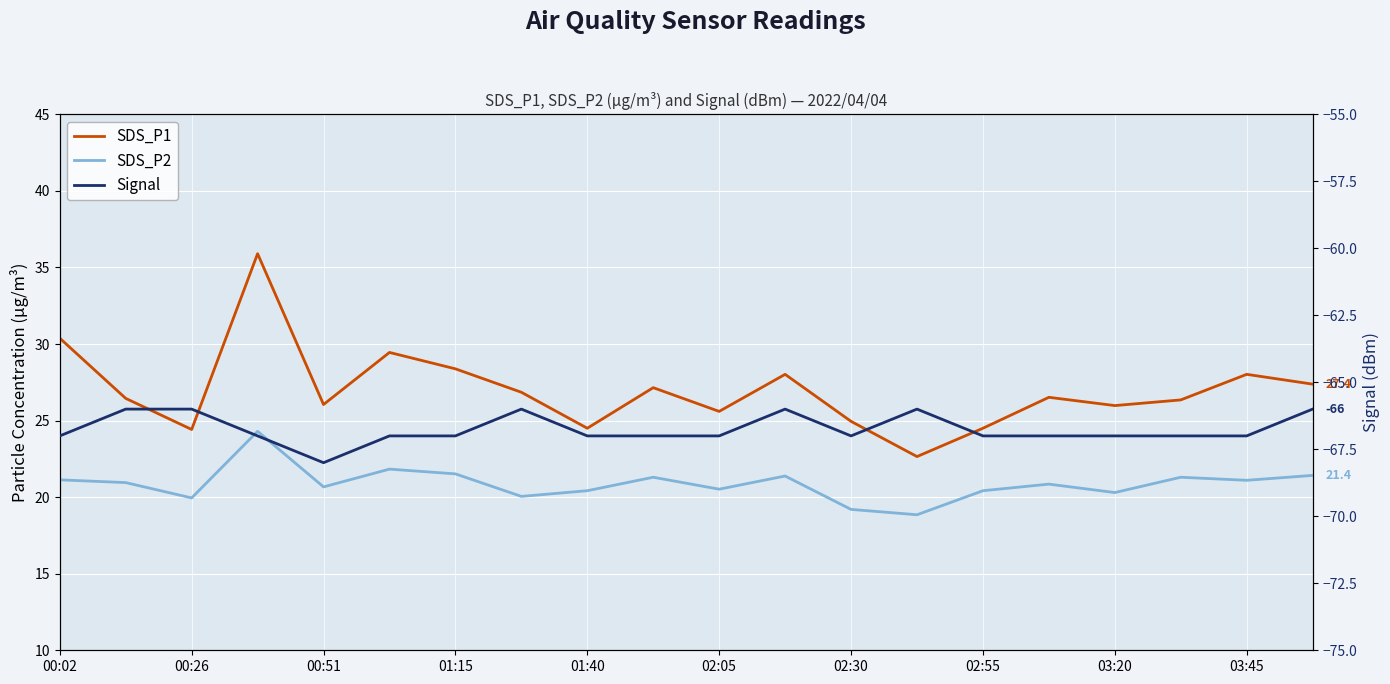

How many interior local peaks does the SDS_P1 series have?

6